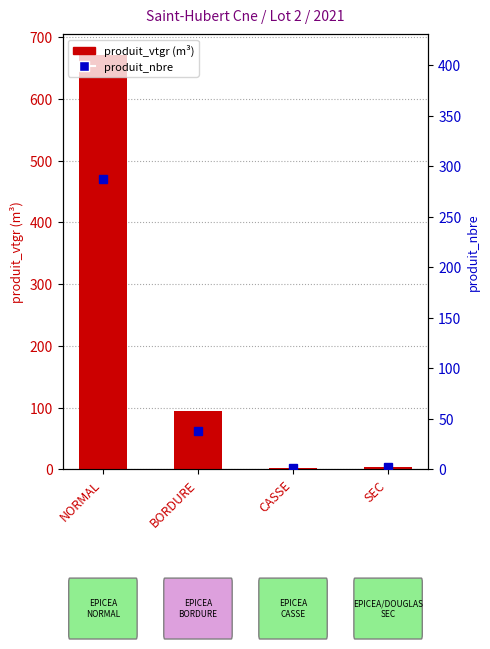

What is the difference between the maximum and second lowest values in the produit_vtgr series?

667.6